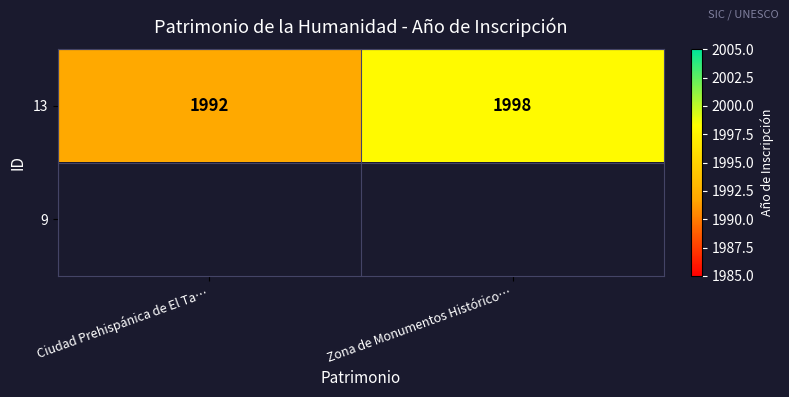

Count the number of categories in the chart.

2